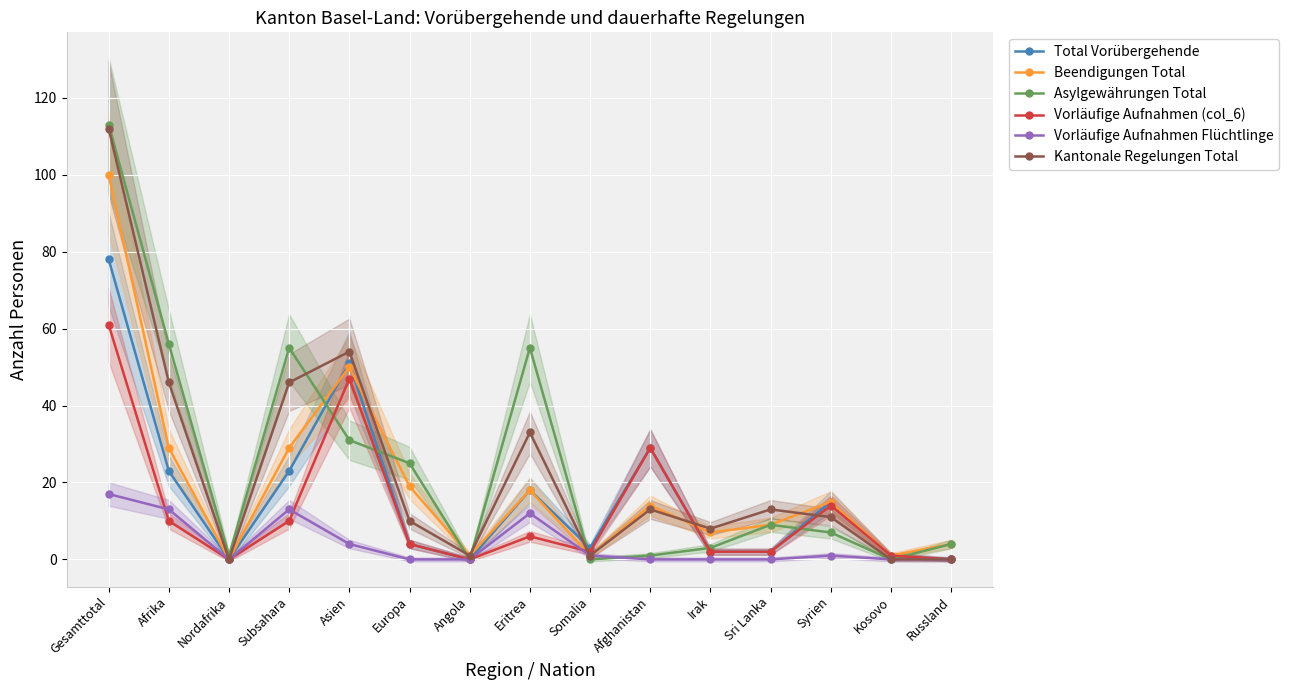

What is the maximum value for Kantonale Regelungen Total?

112